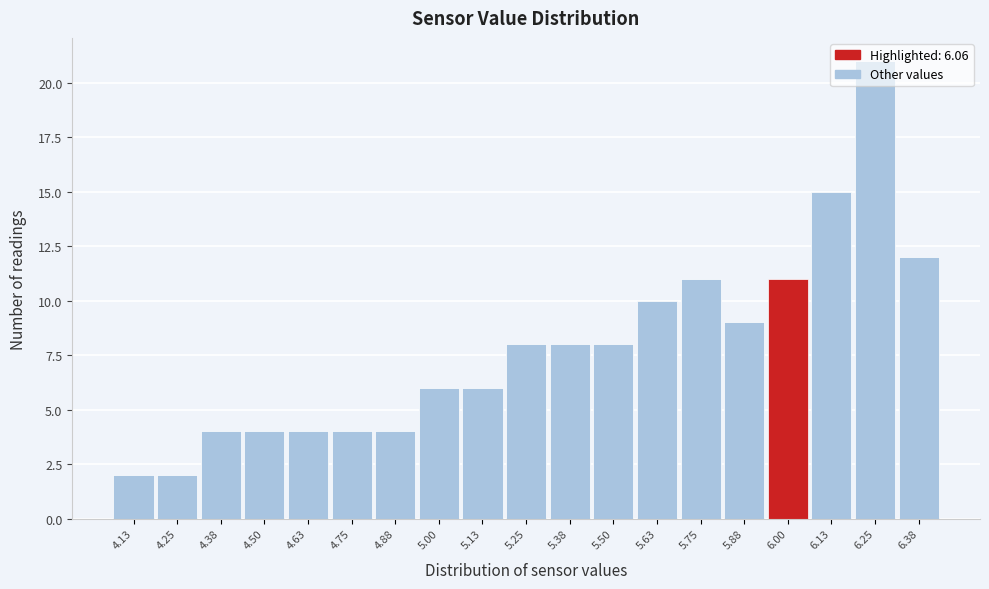

Over which range of the x-axis is the bar tallest?

6.20 to 6.32